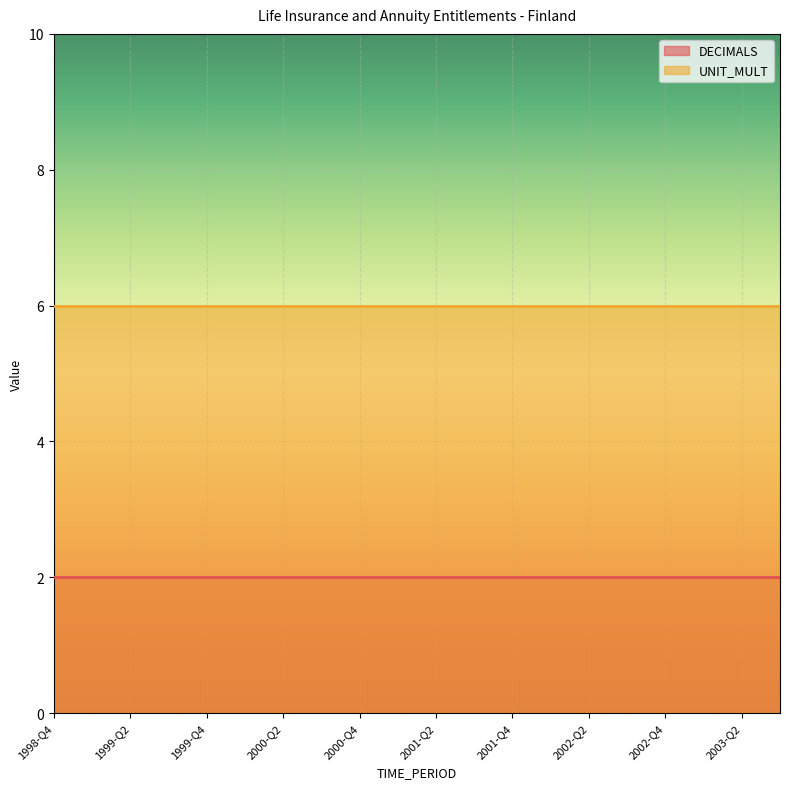

What are all the series names shown in the legend?

DECIMALS, UNIT_MULT